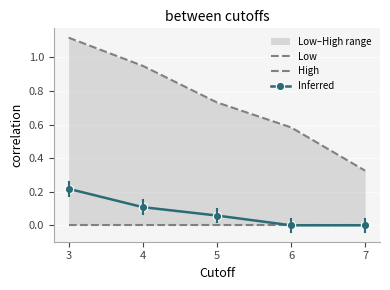

True or false: High and Inferred intersect in this chart.

False